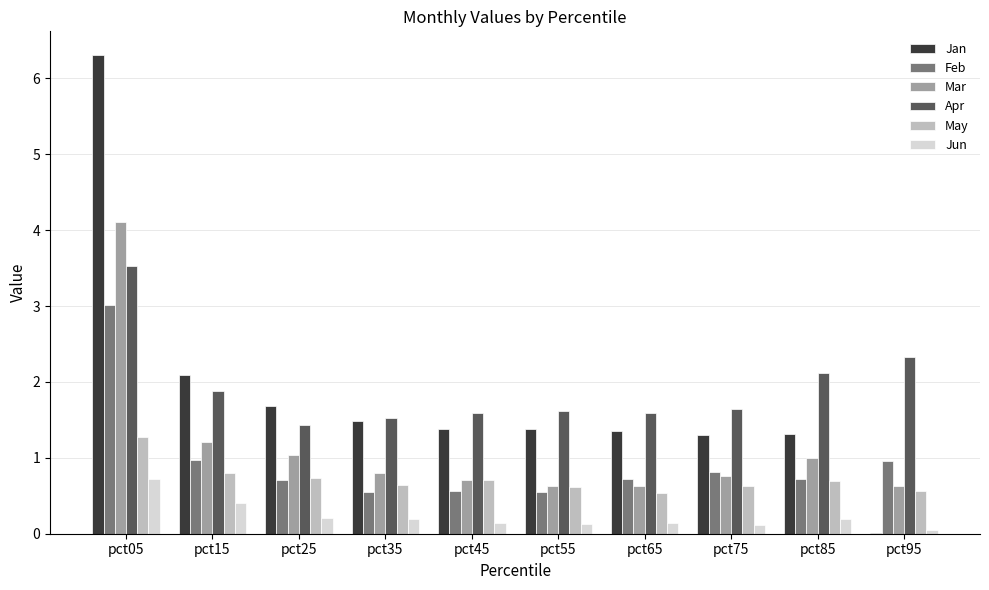

Is it true that May equals 0.5 at pct65?

True